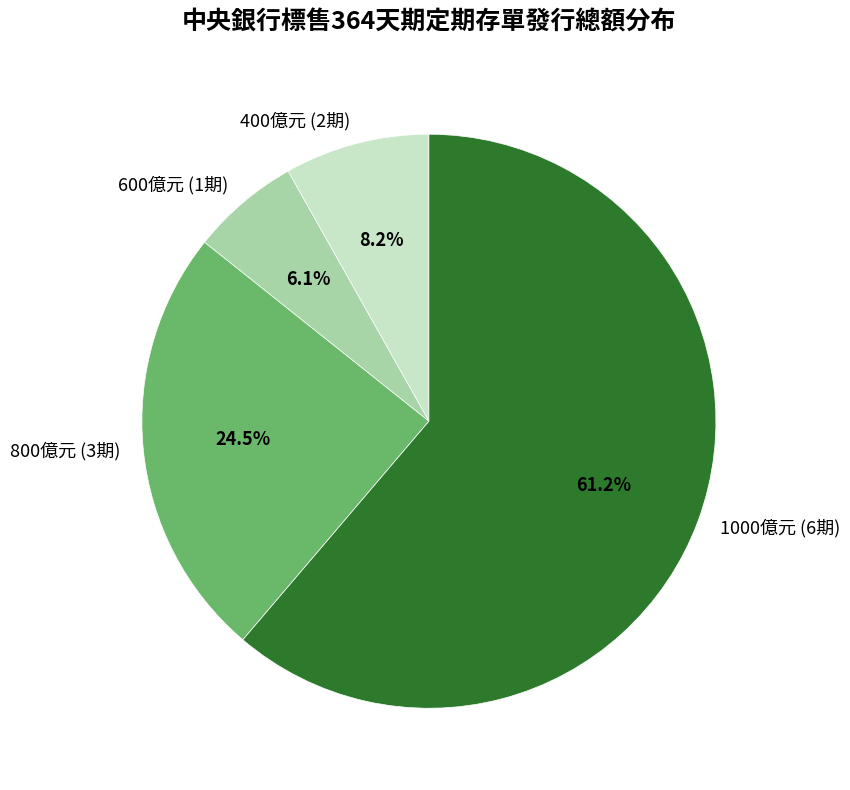

Which category has the biggest portion of the pie?

1000億元 (6期)